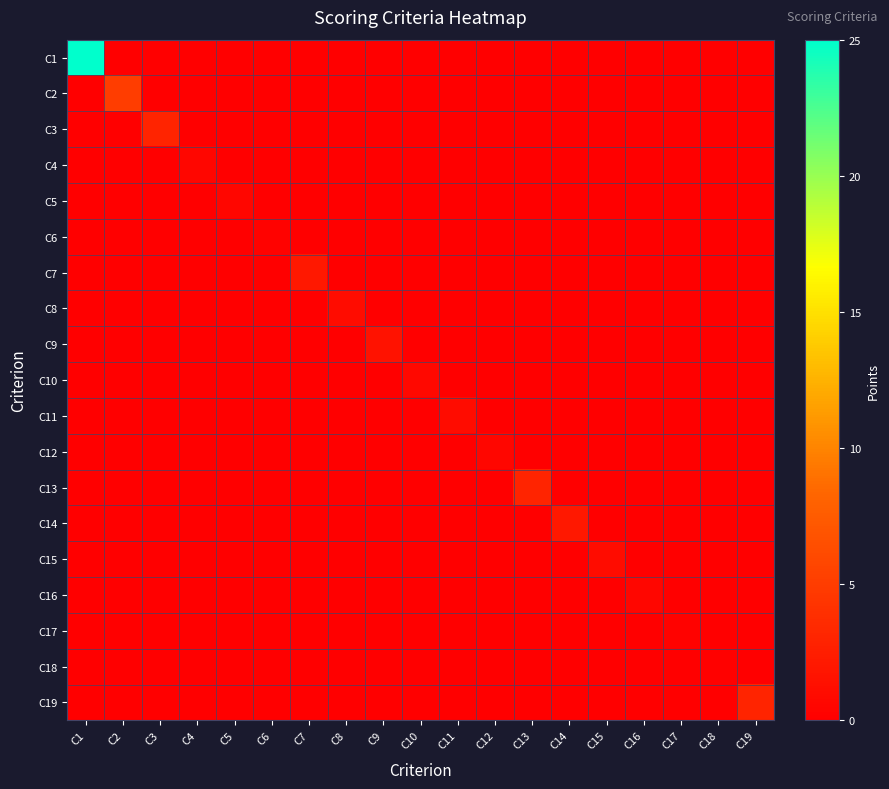

Reading left to right, extract all data points from this chart.

C1: C1=25.0	C2=0.0	C3=0.0	C4=0.0	C5=0.0	C6=0.0	C7=0.0	C8=0.0	C9=0.0	C10=0.0	C11=0.0	C12=0.0	C13=0.0	C14=0.0	C15=0.0	C16=0.0	C17=0.0	C18=0.0	C19=0.0
C2: C1=0.0	C2=5.0	C3=0.0	C4=0.0	C5=0.0	C6=0.0	C7=0.0	C8=0.0	C9=0.0	C10=0.0	C11=0.0	C12=0.0	C13=0.0	C14=0.0	C15=0.0	C16=0.0	C17=0.0	C18=0.0	C19=0.0
C3: C1=0.0	C2=0.0	C3=3.0	C4=0.0	C5=0.0	C6=0.0	C7=0.0	C8=0.0	C9=0.0	C10=0.0	C11=0.0	C12=0.0	C13=0.0	C14=0.0	C15=0.0	C16=0.0	C17=0.0	C18=0.0	C19=0.0
C4: C1=0.0	C2=0.0	C3=0.0	C4=0.5	C5=0.0	C6=0.0	C7=0.0	C8=0.0	C9=0.0	C10=0.0	C11=0.0	C12=0.0	C13=0.0	C14=0.0	C15=0.0	C16=0.0	C17=0.0	C18=0.0	C19=0.0
C5: C1=0.0	C2=0.0	C3=0.0	C4=0.0	C5=0.5	C6=0.0	C7=0.0	C8=0.0	C9=0.0	C10=0.0	C11=0.0	C12=0.0	C13=0.0	C14=0.0	C15=0.0	C16=0.0	C17=0.0	C18=0.0	C19=0.0
C6: C1=0.0	C2=0.0	C3=0.0	C4=0.0	C5=0.0	C6=0.2	C7=0.0	C8=0.0	C9=0.0	C10=0.0	C11=0.0	C12=0.0	C13=0.0	C14=0.0	C15=0.0	C16=0.0	C17=0.0	C18=0.0	C19=0.0
C7: C1=0.0	C2=0.0	C3=0.0	C4=0.0	C5=0.0	C6=0.0	C7=2.0	C8=0.0	C9=0.0	C10=0.0	C11=0.0	C12=0.0	C13=0.0	C14=0.0	C15=0.0	C16=0.0	C17=0.0	C18=0.0	C19=0.0
C8: C1=0.0	C2=0.0	C3=0.0	C4=0.0	C5=0.0	C6=0.0	C7=0.0	C8=1.0	C9=0.0	C10=0.0	C11=0.0	C12=0.0	C13=0.0	C14=0.0	C15=0.0	C16=0.0	C17=0.0	C18=0.0	C19=0.0
C9: C1=0.0	C2=0.0	C3=0.0	C4=0.0	C5=0.0	C6=0.0	C7=0.0	C8=0.0	C9=1.5	C10=0.0	C11=0.0	C12=0.0	C13=0.0	C14=0.0	C15=0.0	C16=0.0	C17=0.0	C18=0.0	C19=0.0
C10: C1=0.0	C2=0.0	C3=0.0	C4=0.0	C5=0.0	C6=0.0	C7=0.0	C8=0.0	C9=0.0	C10=0.8	C11=0.0	C12=0.0	C13=0.0	C14=0.0	C15=0.0	C16=0.0	C17=0.0	C18=0.0	C19=0.0
C11: C1=0.0	C2=0.0	C3=0.0	C4=0.0	C5=0.0	C6=0.0	C7=0.0	C8=0.0	C9=0.0	C10=0.0	C11=1.0	C12=0.0	C13=0.0	C14=0.0	C15=0.0	C16=0.0	C17=0.0	C18=0.0	C19=0.0
C12: C1=0.0	C2=0.0	C3=0.0	C4=0.0	C5=0.0	C6=0.0	C7=0.0	C8=0.0	C9=0.0	C10=0.0	C11=0.0	C12=0.5	C13=0.0	C14=0.0	C15=0.0	C16=0.0	C17=0.0	C18=0.0	C19=0.0
C13: C1=0.0	C2=0.0	C3=0.0	C4=0.0	C5=0.0	C6=0.0	C7=0.0	C8=0.0	C9=0.0	C10=0.0	C11=0.0	C12=0.0	C13=3.0	C14=0.0	C15=0.0	C16=0.0	C17=0.0	C18=0.0	C19=0.0
C14: C1=0.0	C2=0.0	C3=0.0	C4=0.0	C5=0.0	C6=0.0	C7=0.0	C8=0.0	C9=0.0	C10=0.0	C11=0.0	C12=0.0	C13=0.0	C14=2.0	C15=0.0	C16=0.0	C17=0.0	C18=0.0	C19=0.0
C15: C1=0.0	C2=0.0	C3=0.0	C4=0.0	C5=0.0	C6=0.0	C7=0.0	C8=0.0	C9=0.0	C10=0.0	C11=0.0	C12=0.0	C13=0.0	C14=0.0	C15=1.0	C16=0.0	C17=0.0	C18=0.0	C19=0.0
C16: C1=0.0	C2=0.0	C3=0.0	C4=0.0	C5=0.0	C6=0.0	C7=0.0	C8=0.0	C9=0.0	C10=0.0	C11=0.0	C12=0.0	C13=0.0	C14=0.0	C15=0.0	C16=0.5	C17=0.0	C18=0.0	C19=0.0
C17: C1=0.0	C2=0.0	C3=0.0	C4=0.0	C5=0.0	C6=0.0	C7=0.0	C8=0.0	C9=0.0	C10=0.0	C11=0.0	C12=0.0	C13=0.0	C14=0.0	C15=0.0	C16=0.0	C17=0.2	C18=0.0	C19=0.0
C18: C1=0.0	C2=0.0	C3=0.0	C4=0.0	C5=0.0	C6=0.0	C7=0.0	C8=0.0	C9=0.0	C10=0.0	C11=0.0	C12=0.0	C13=0.0	C14=0.0	C15=0.0	C16=0.0	C17=0.0	C18=0.1	C19=0.0
C19: C1=0.0	C2=0.0	C3=0.0	C4=0.0	C5=0.0	C6=0.0	C7=0.0	C8=0.0	C9=0.0	C10=0.0	C11=0.0	C12=0.0	C13=0.0	C14=0.0	C15=0.0	C16=0.0	C17=0.0	C18=0.0	C19=3.0